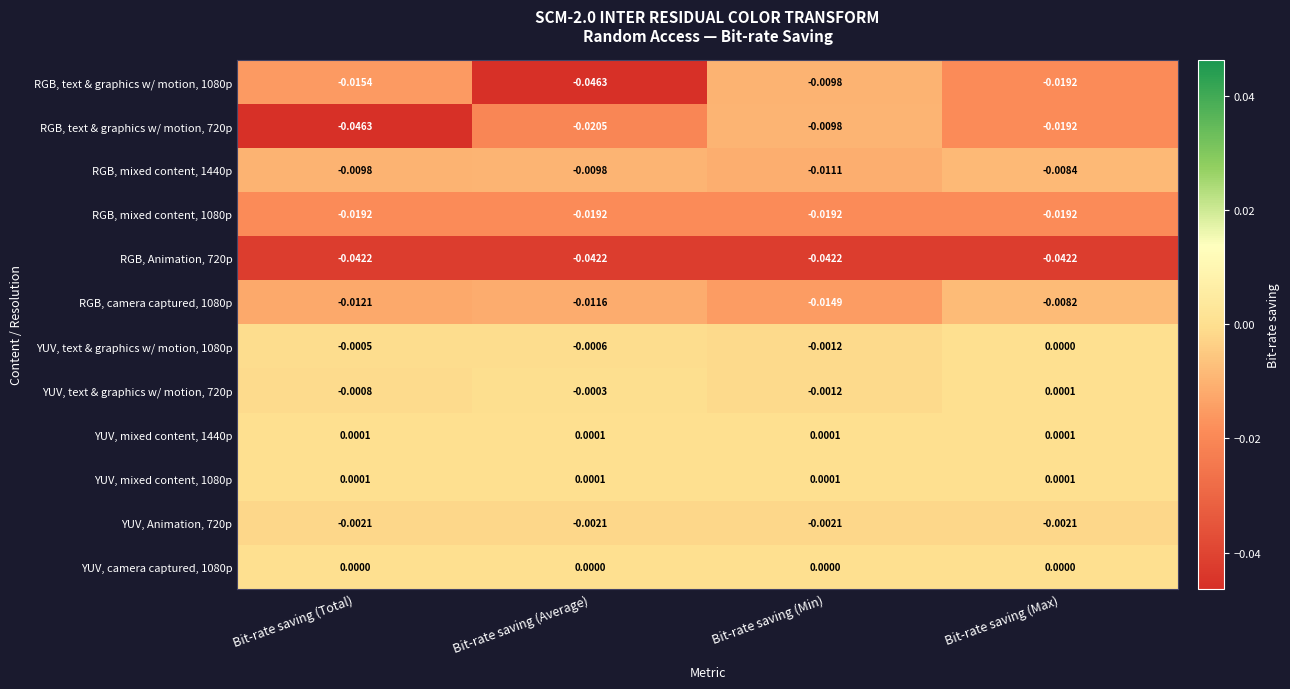

At which category is the sum across all series the highest?

Bit-rate saving (Min)